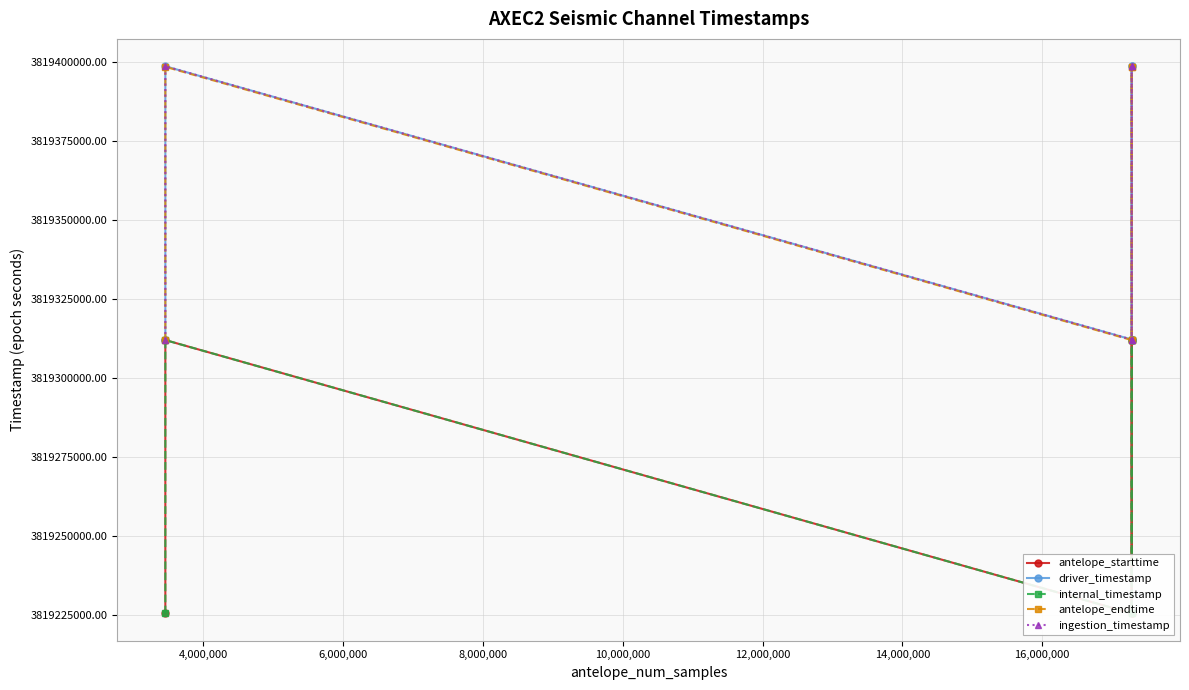

What is the sum of the antelope_endtime values at 10,000,000 and 8,000,000?

7638796800.0